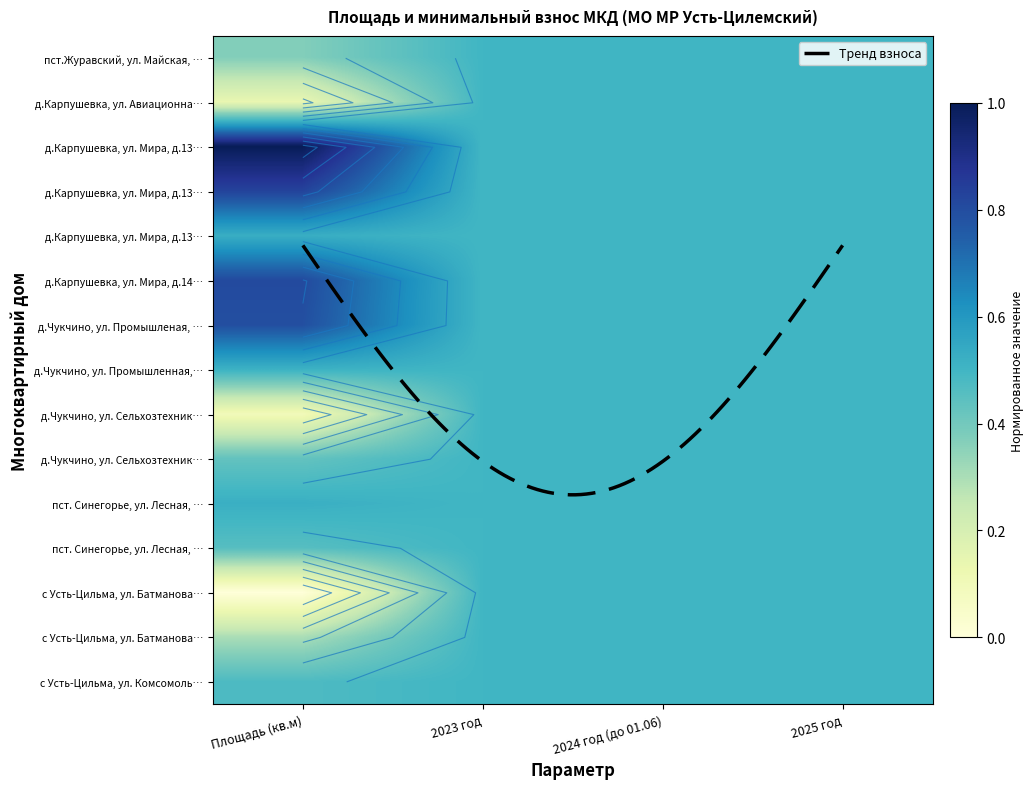

Which category has the lowest value across all series?

Площадь (кв.м)